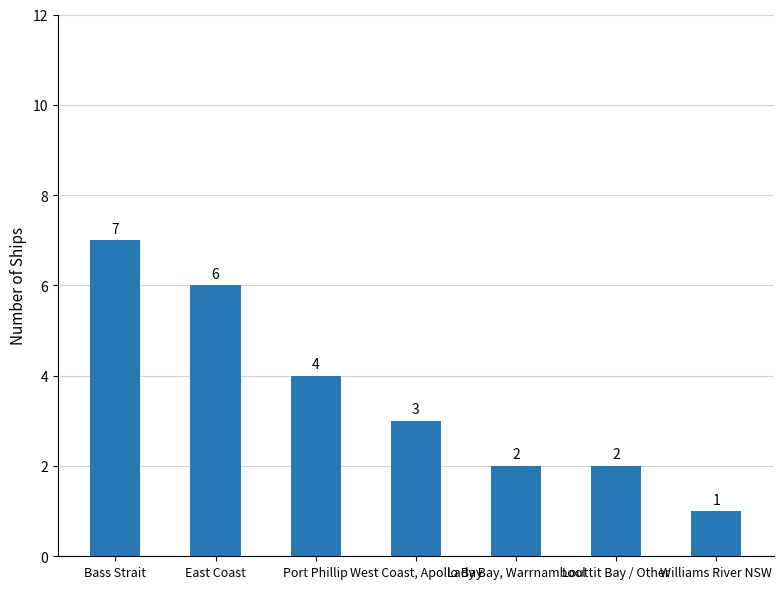

What is the change in value from East Coast to Williams River NSW?

-5